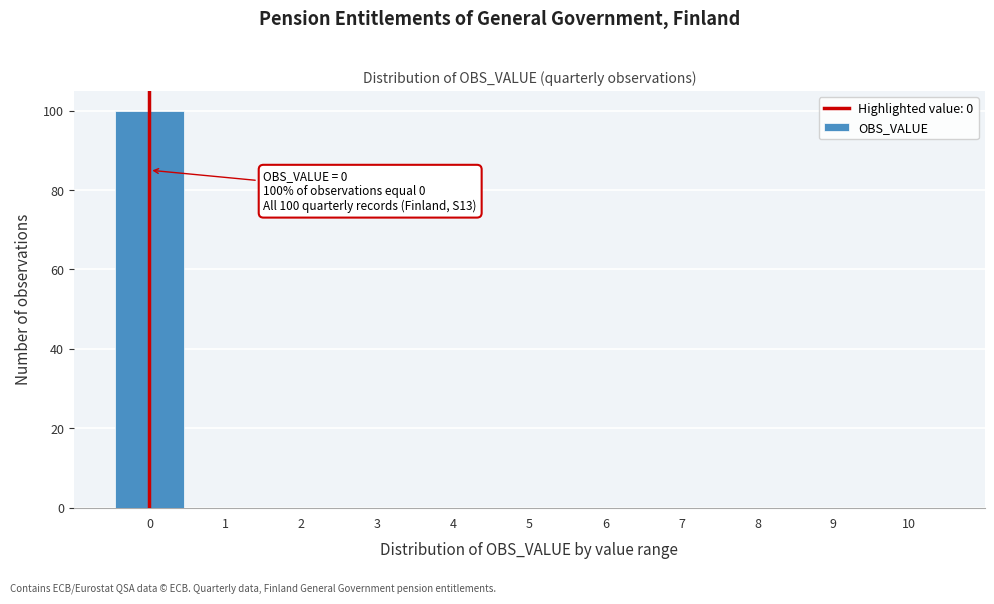

Over which range of the x-axis is the bar tallest?

-0.5 to 0.5